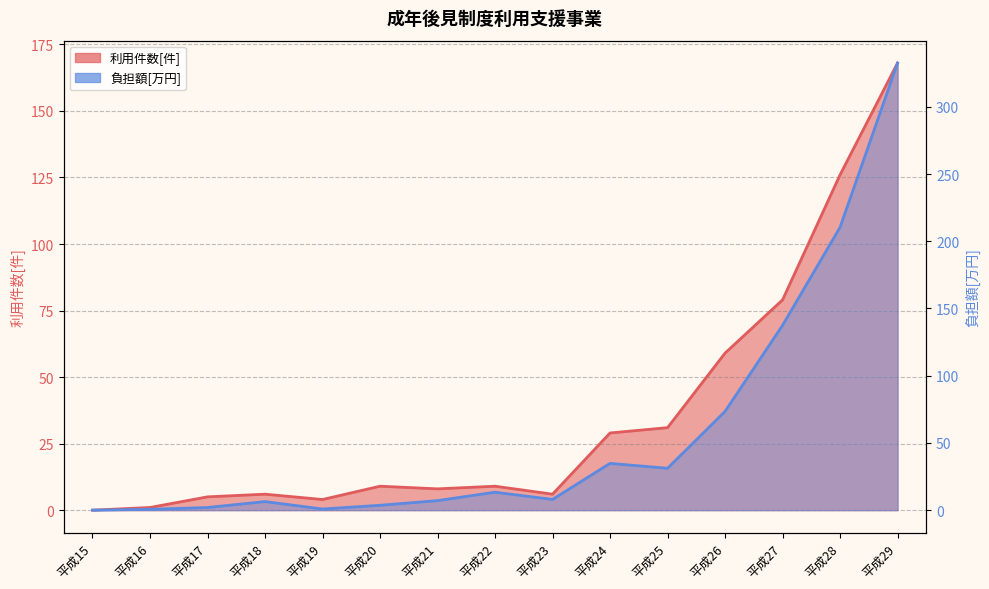

What are all the series names shown in the legend?

利用件数[件], 負担額[万円]